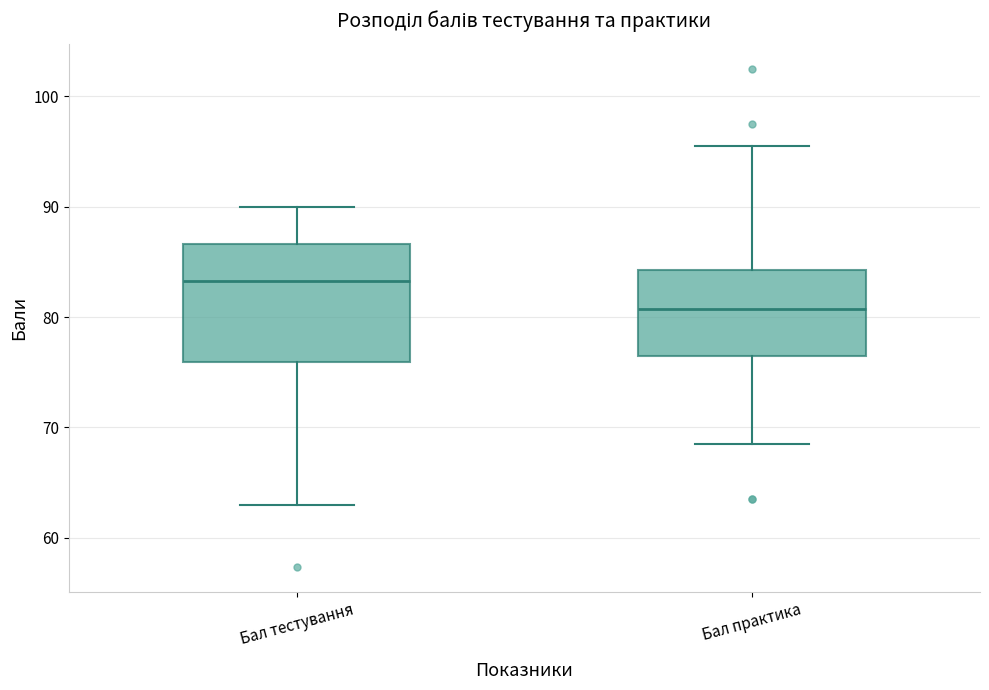

Comparing the boxes themselves (not the whiskers), which one is the tallest?

Бал тестування